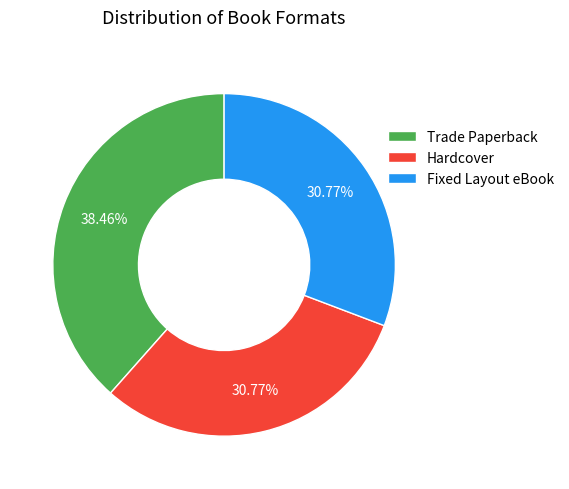

To the nearest percent, what is the difference between the largest and smallest slice percentages?

8%